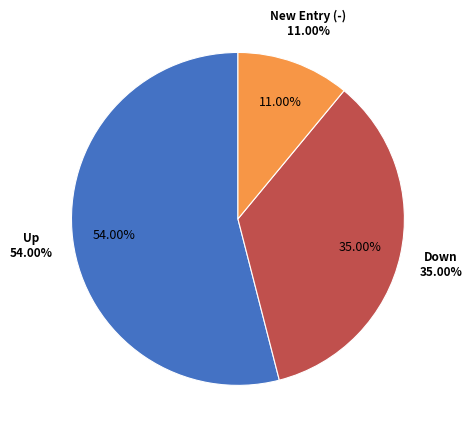

How many slices are in this pie chart?

3